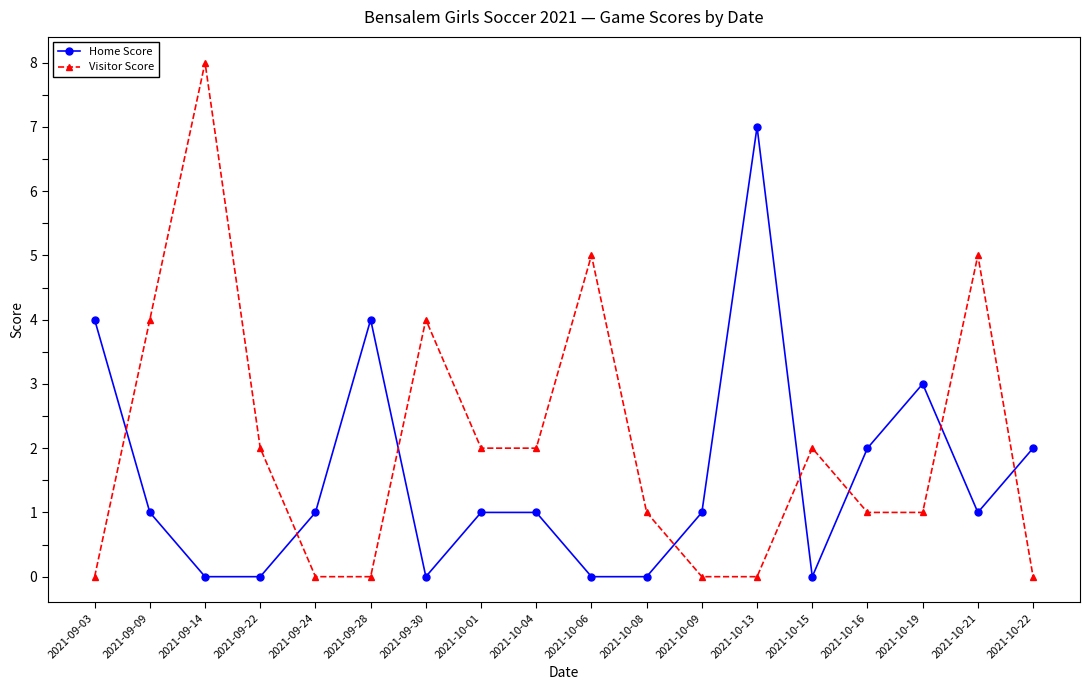

The Home Score series shows 2 at 2021-10-19. True or false?

False